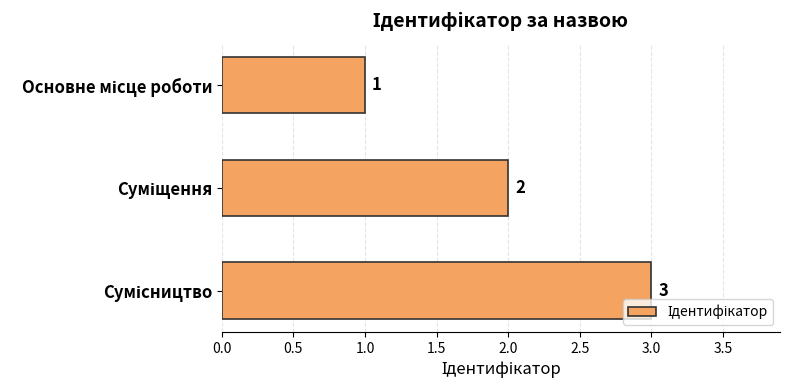

How many distinct data groups are displayed?

1